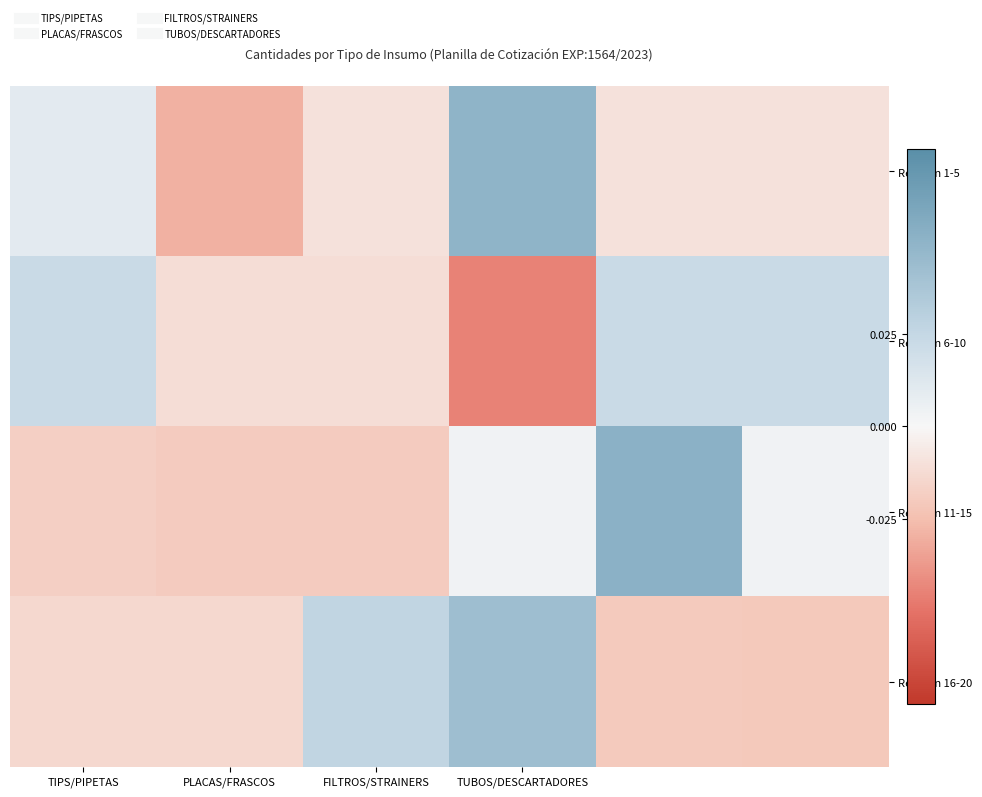

At which category does the chart reach its peak across all series?

4